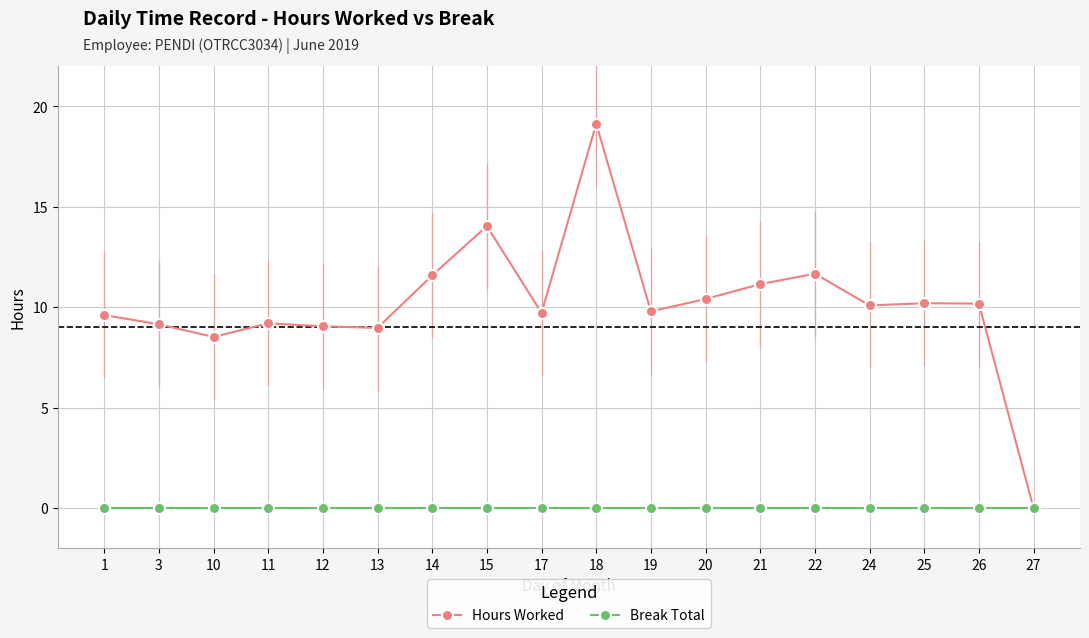

How many interior local valleys does the Hours Worked series have?

5